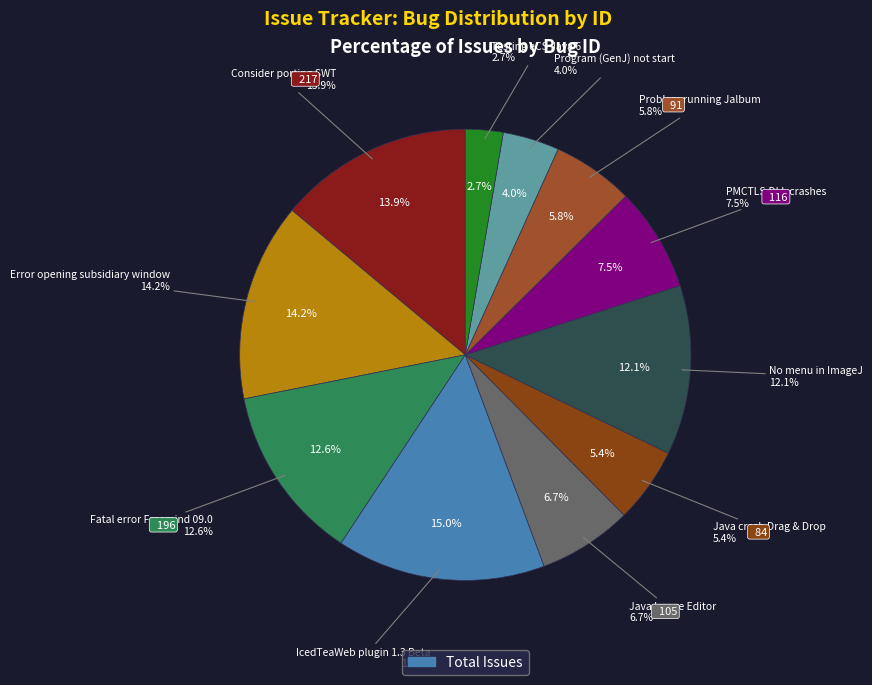

The Error opening subsidiary window slice represents 14% of the pie. True or false?

True